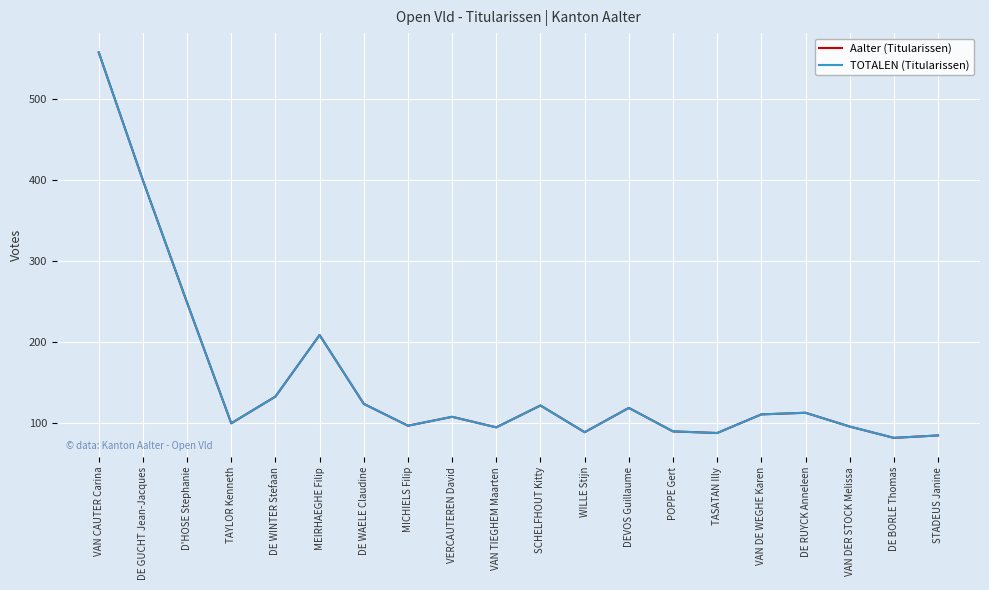

Reading left to right, transcribe all the data shown in this chart.

Aalter (Titularissen): 558	400	249	100	133	209	124	97	108	95	122	89	119	90	88	111	113	96	82	85
TOTALEN (Titularissen): 558	400	249	100	133	209	124	97	108	95	122	89	119	90	88	111	113	96	82	85